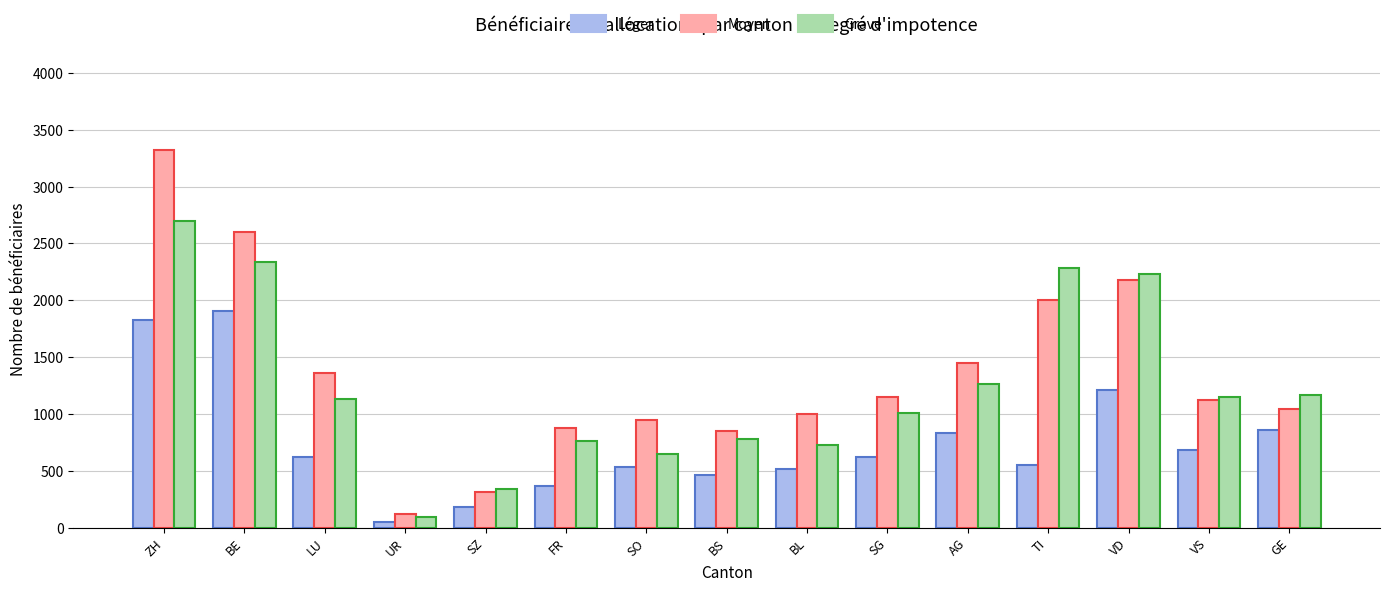

What is the difference between the second highest and second lowest values in the Léger series?

1645